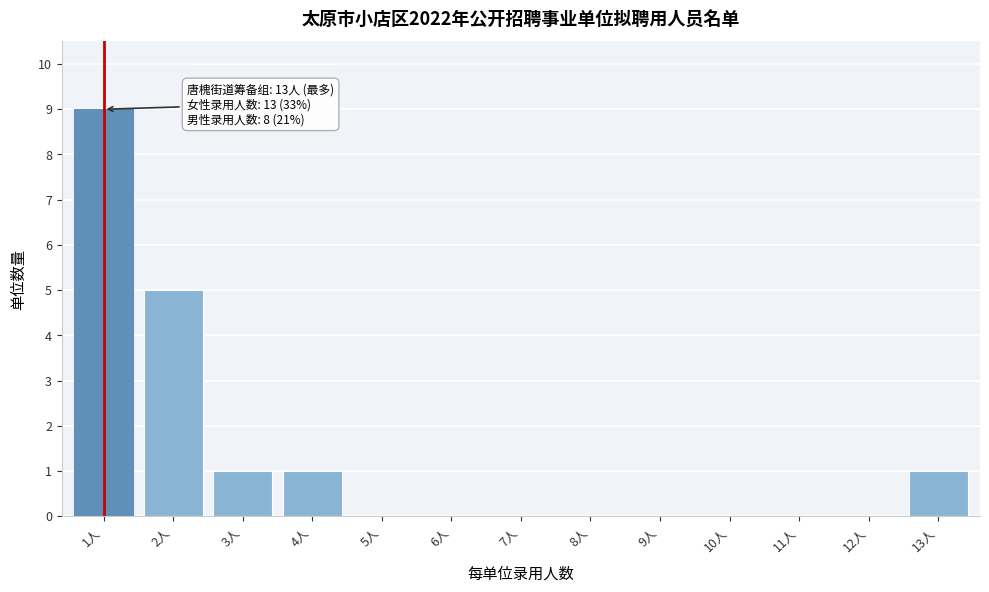

Reading left to right, what are all the values shown in this chart?

1人=9	2人=5	3人=1	4人=1	5人=0	6人=0	7人=0	8人=0	9人=0	10人=0	11人=0	12人=0	13人=1